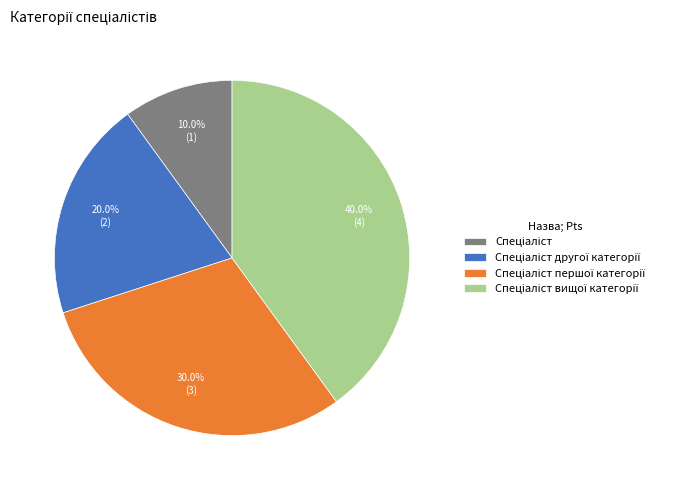

Is there any slice that represents more than half of the pie?

No